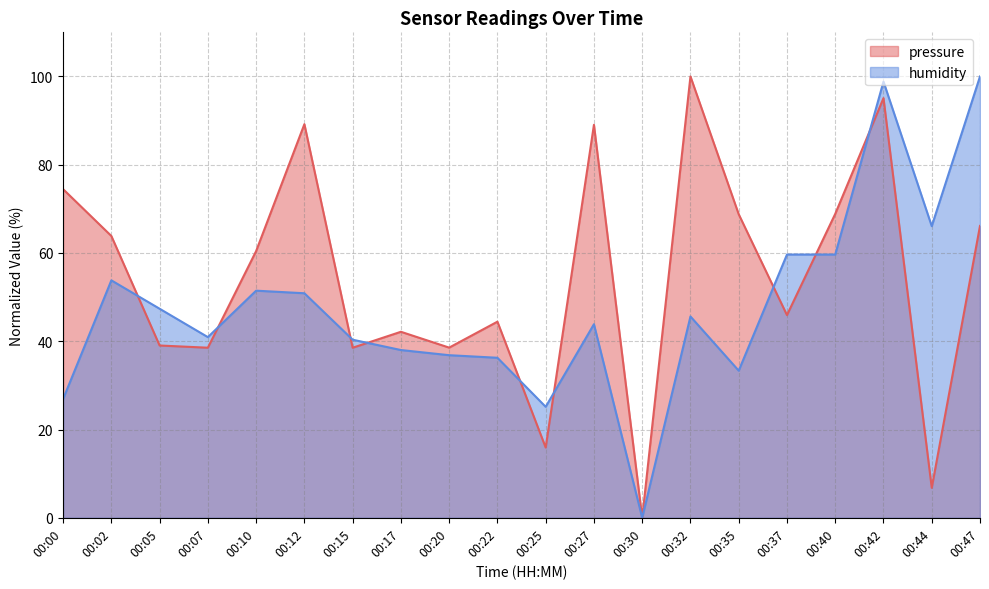

Which series has the largest total across all categories?

pressure